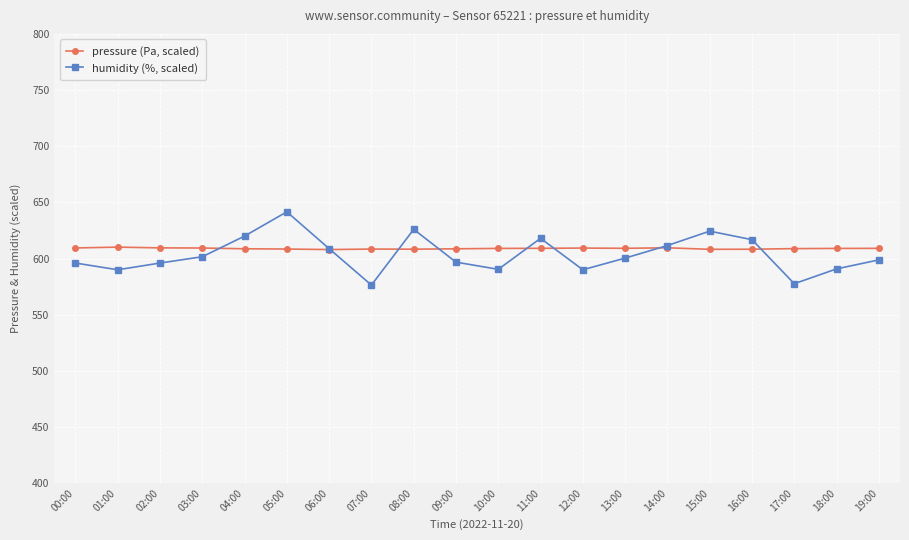

What are all the series names shown in the legend?

pressure (Pa, scaled), humidity (%, scaled)